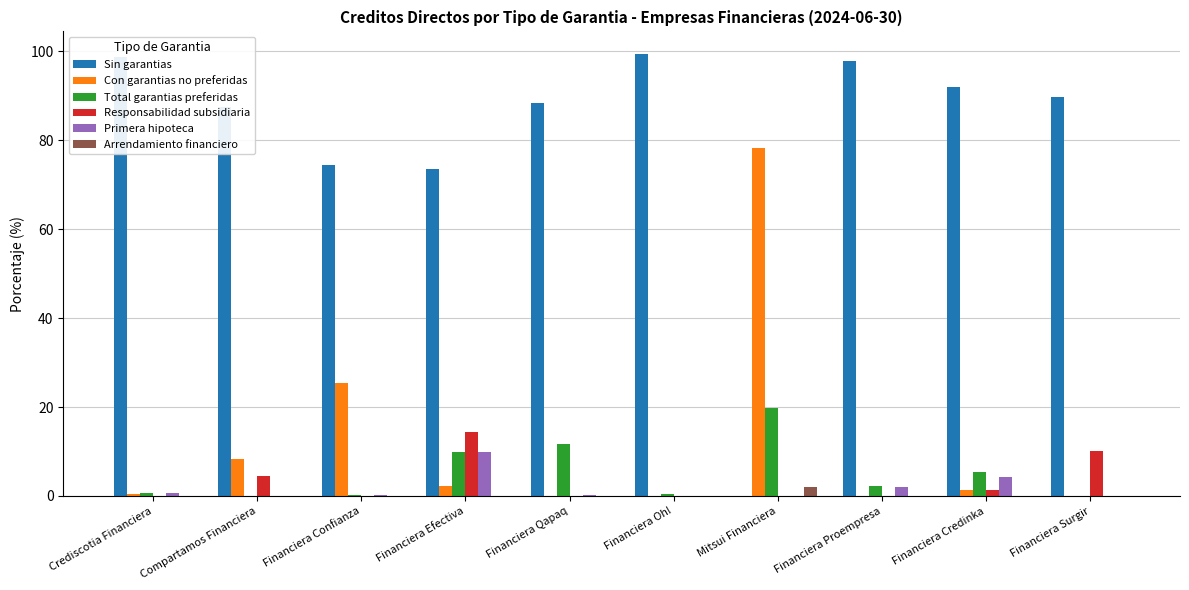

Which series changed the most between Crediscotia Financiera and Compartamos Financiera?

Sin garantias